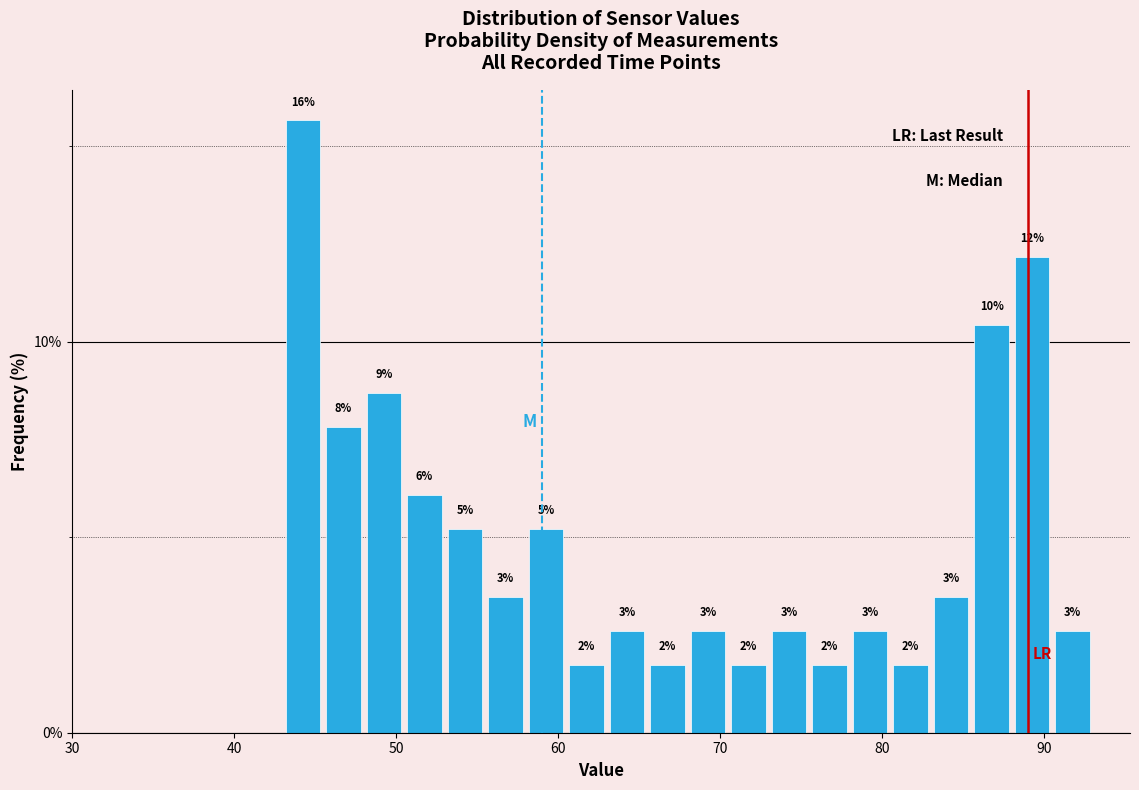

Read against the x-axis, roughly where is the centre of the tallest bar?

44